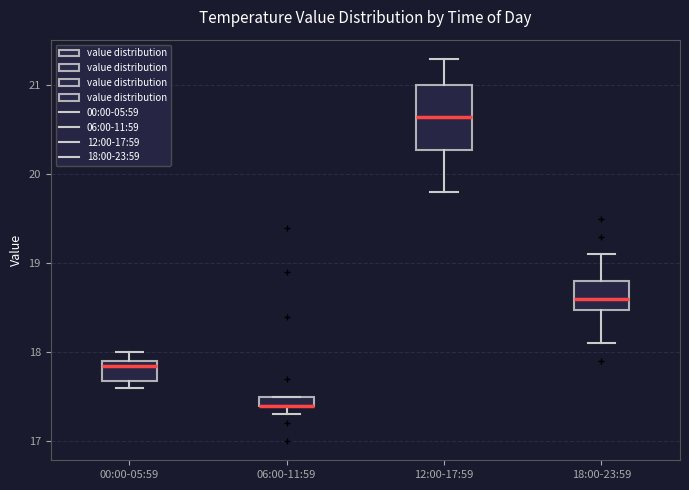

Comparing the boxes themselves (not the whiskers), which one is the tallest?

12:00-17:59